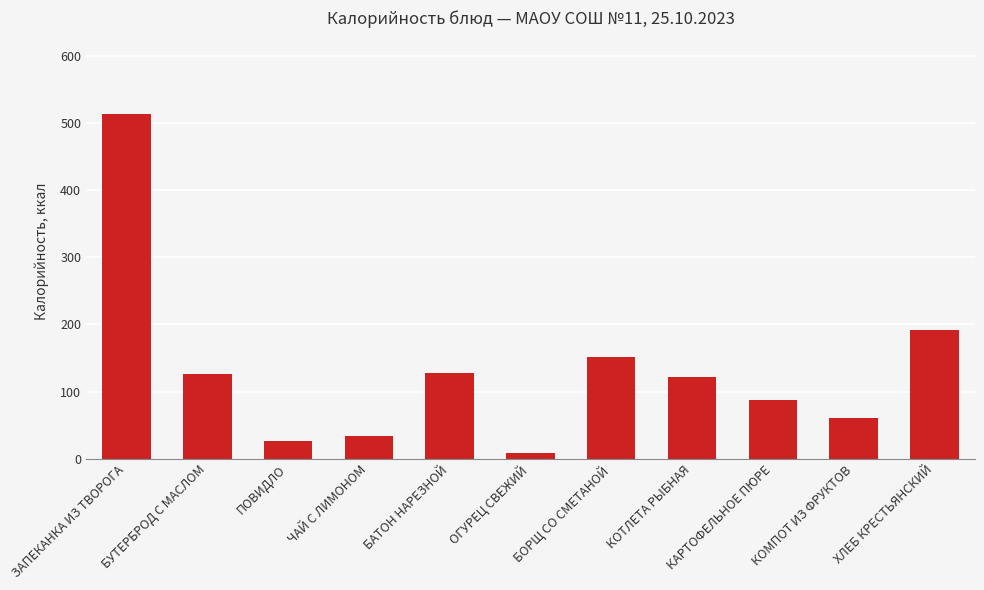

Which has a higher value, БОРЩ СО СМЕТАНОЙ or ПОВИДЛО?

БОРЩ СО СМЕТАНОЙ